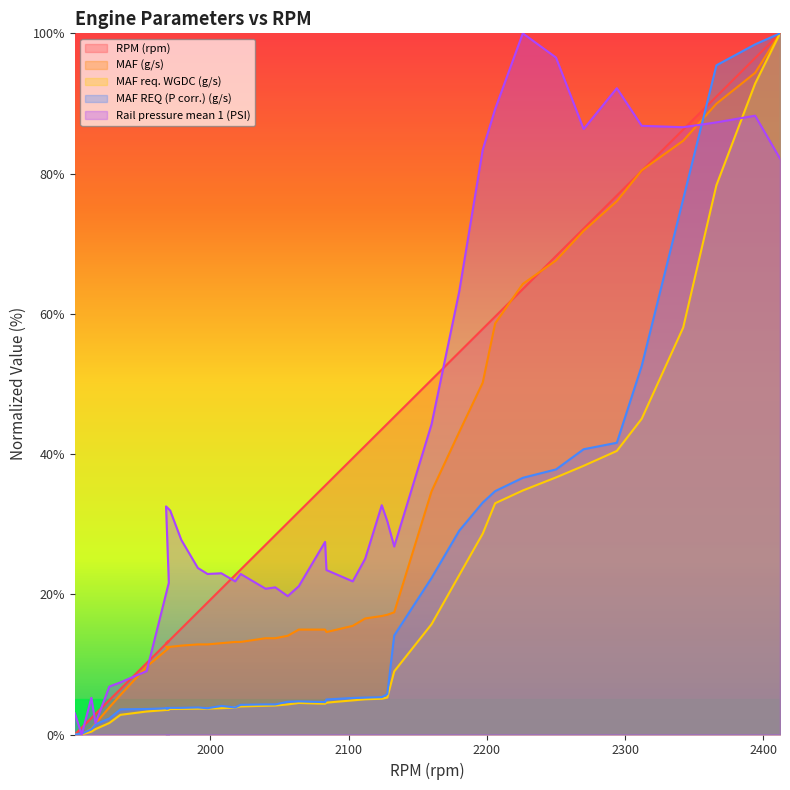

What value does the Rail pressure mean 1 (PSI) series have at 1979?

27.8